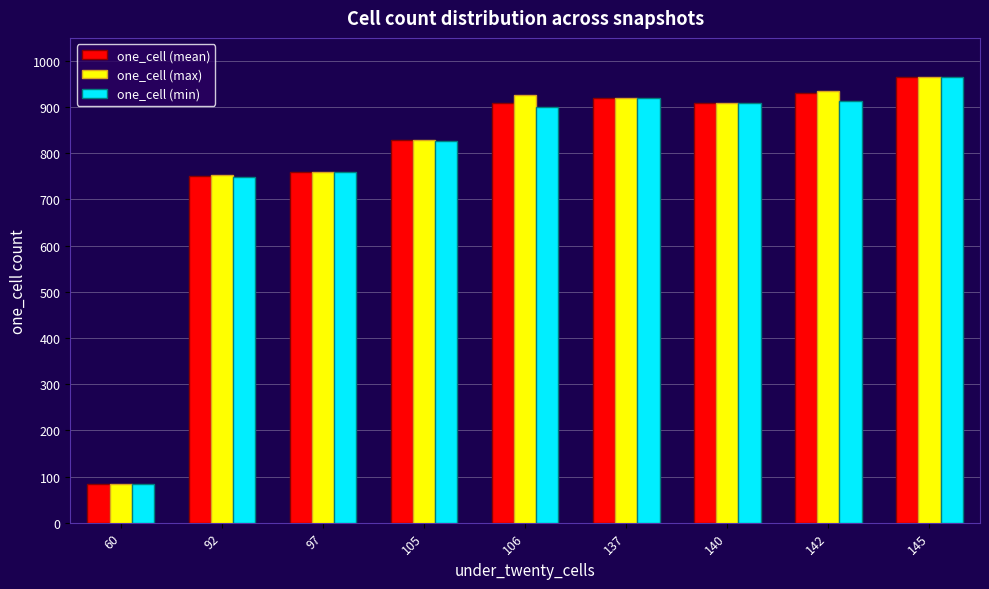

Which series changed the most between 60 and 142?

one_cell (max)